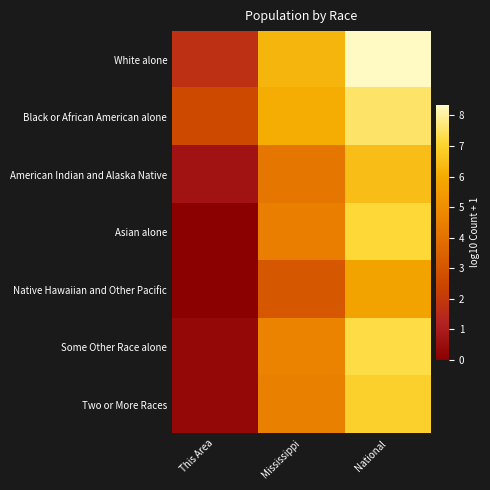

Reading right to left, transcribe all the data shown in this chart.

White alone: National=8.3	Mississippi=6.2	This Area=1.7
Black or African American alone: National=7.6	Mississippi=6.0	This Area=2.6
American Indian and Alaska Native: National=6.5	Mississippi=4.2	This Area=0.7
Asian alone: National=7.2	Mississippi=4.4	This Area=0.0
Native Hawaiian and Other Pacific: National=5.7	Mississippi=3.1	This Area=0.0
Some Other Race alone: National=7.3	Mississippi=4.6	This Area=0.3
Two or More Races: National=7.0	Mississippi=4.5	This Area=0.3